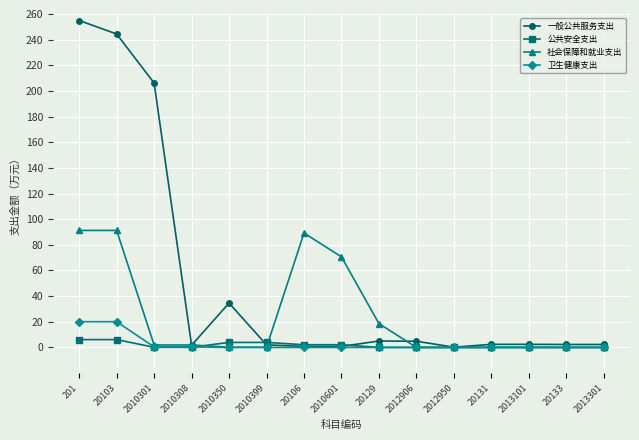

List the series in order of their peak value, highest first.

一般公共服务支出, 社会保障和就业支出, 卫生健康支出, 公共安全支出